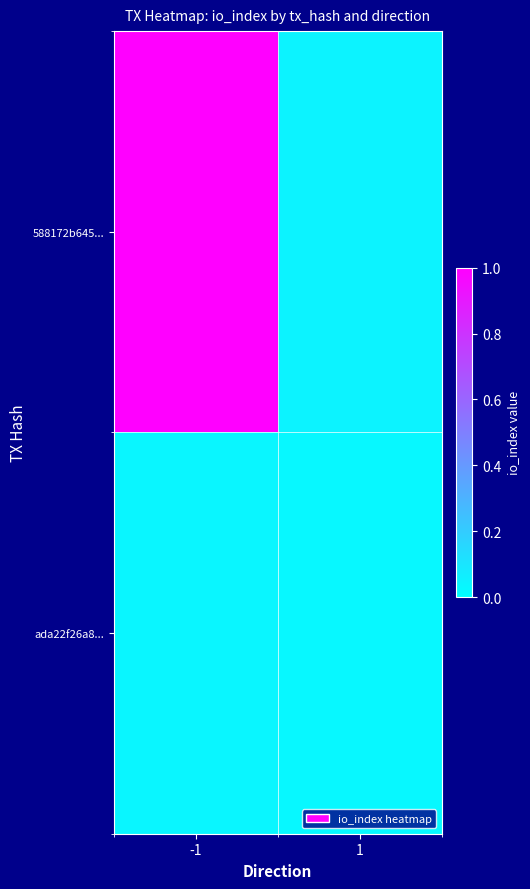

Reading right to left, extract all data points from this chart.

588172b645...: 1=0.0	-1=1.0
ada22f26a8...: 1=0.0	-1=0.0